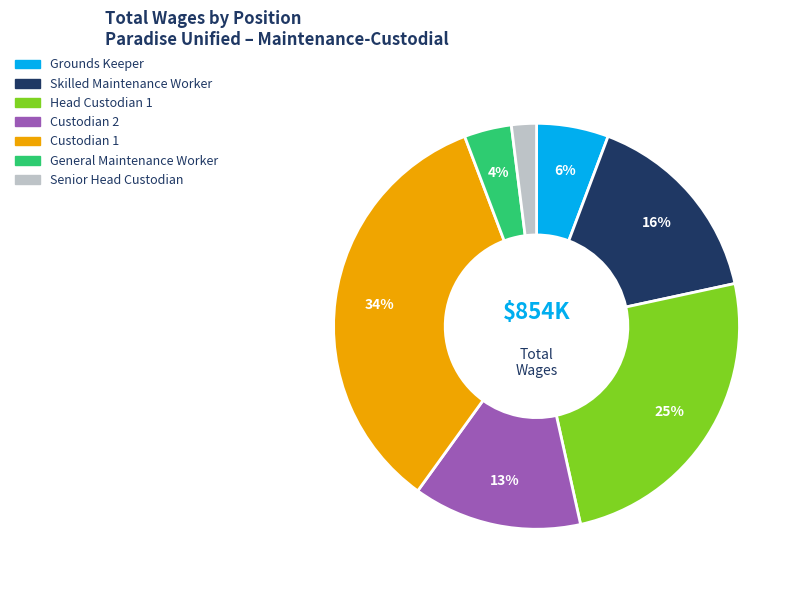

Is Custodian 2 the majority of the pie?

No